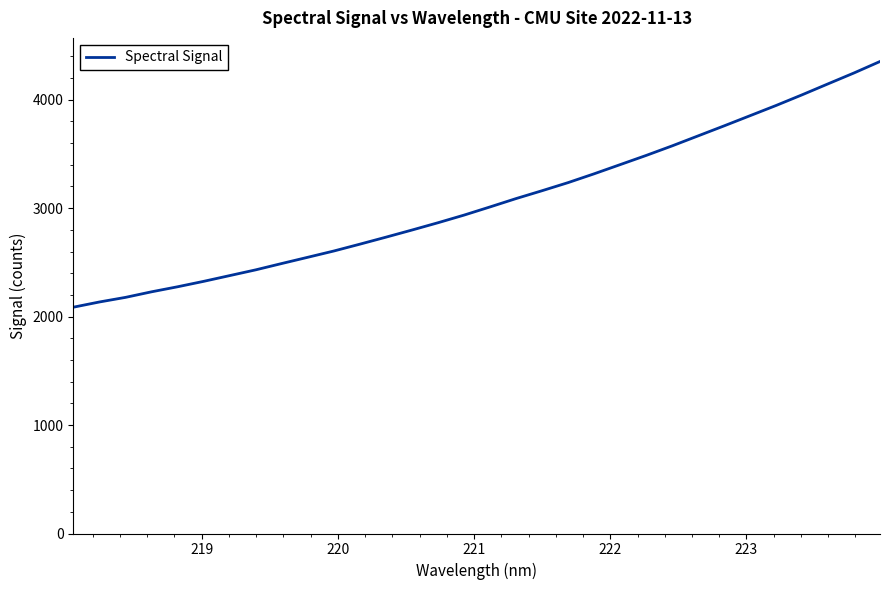

What is the greatest value displayed?

4351.9